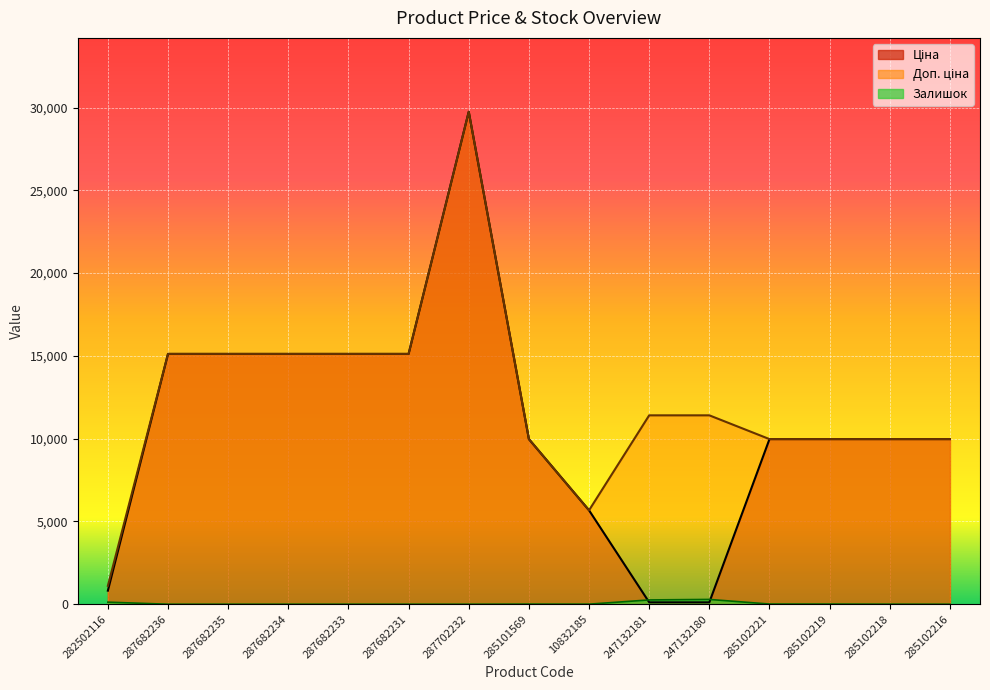

What is the difference between the second highest and second lowest values in the Доп. ціна series?

9446.2